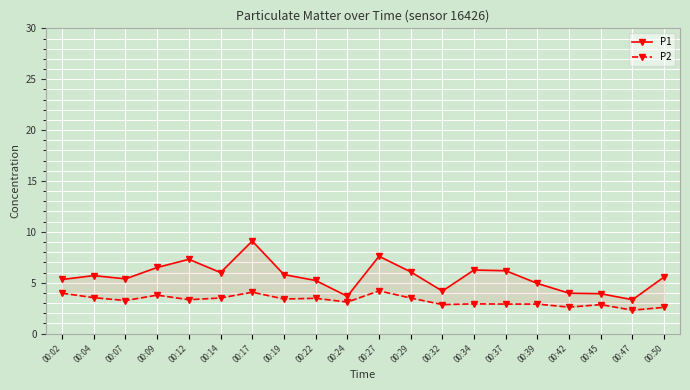

Rank the categories by P1 value from lowest to highest.

00:47, 00:24, 00:45, 00:42, 00:32, 00:39, 00:22, 00:02, 00:07, 00:50, 00:04, 00:19, 00:14, 00:29, 00:37, 00:34, 00:09, 00:12, 00:27, 00:17